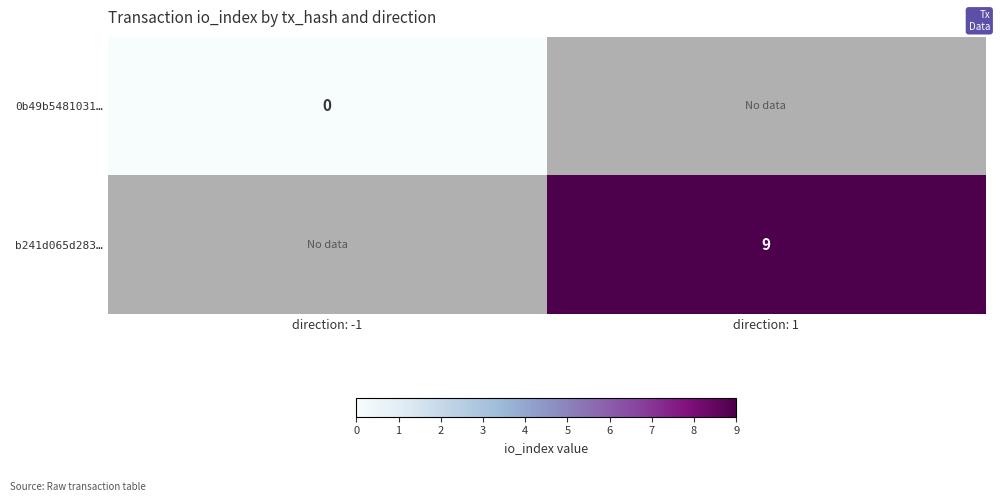

Which category has the lowest value across all series?

direction: -1